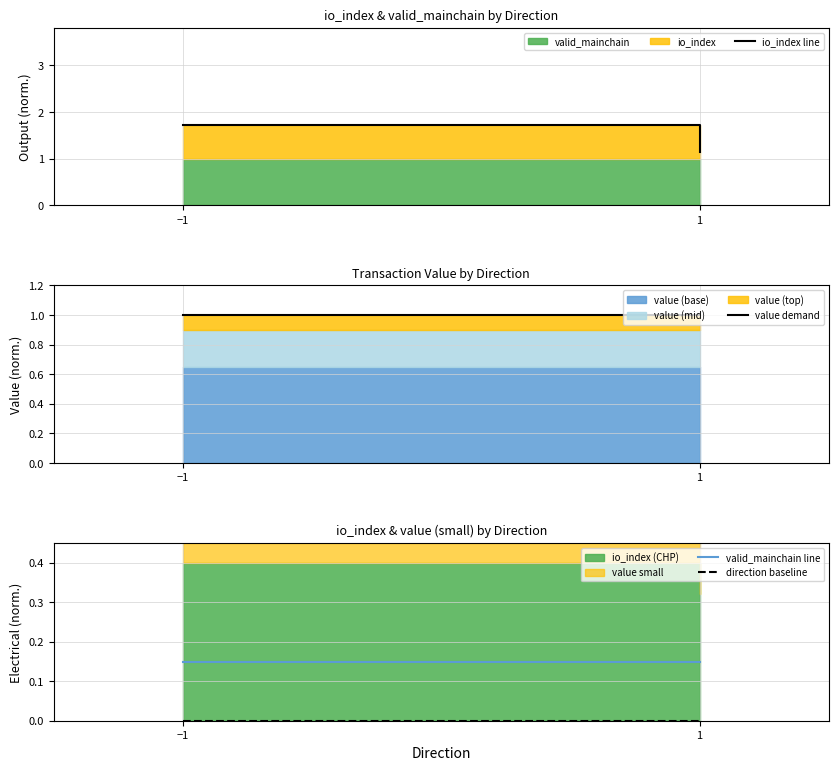

What position from the right is −1?

2